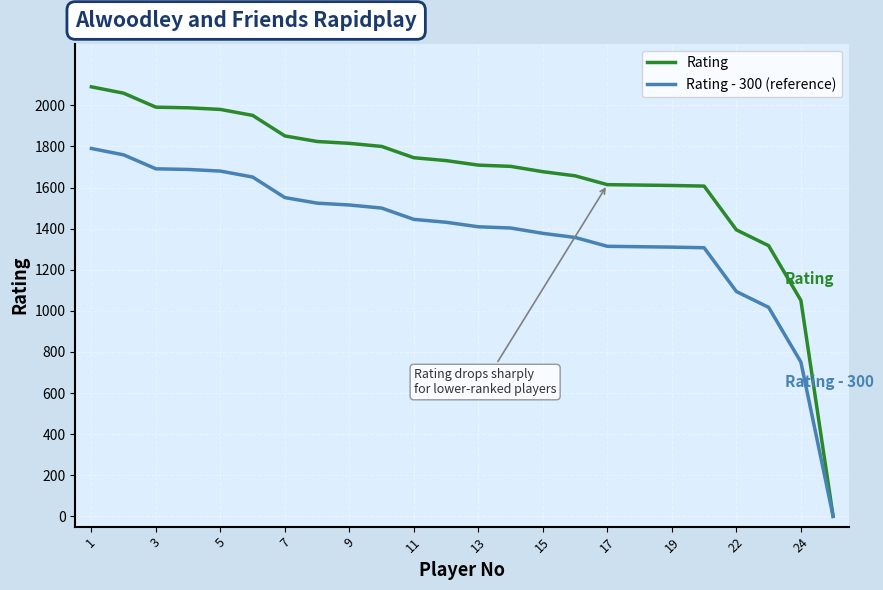

Which series has the widest spread of values?

Rating